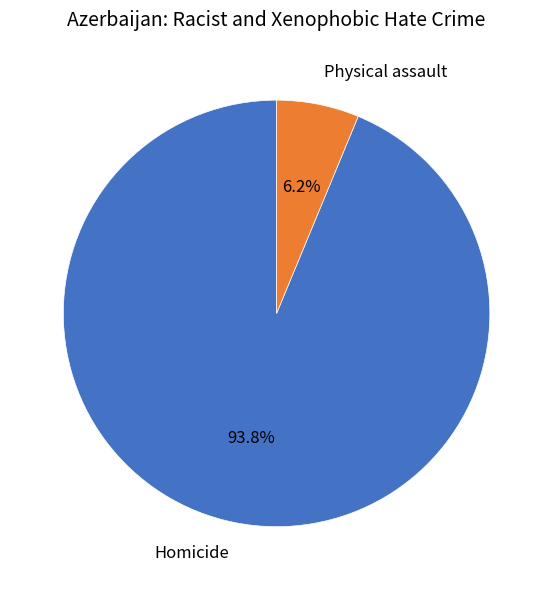

Count the number of slices in the pie.

2